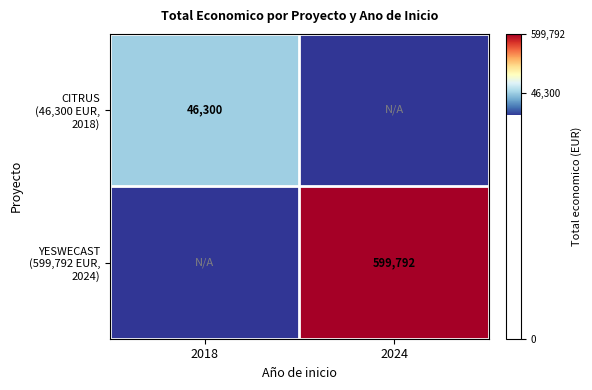

Which has a higher value, 2024 or 2018?

2018